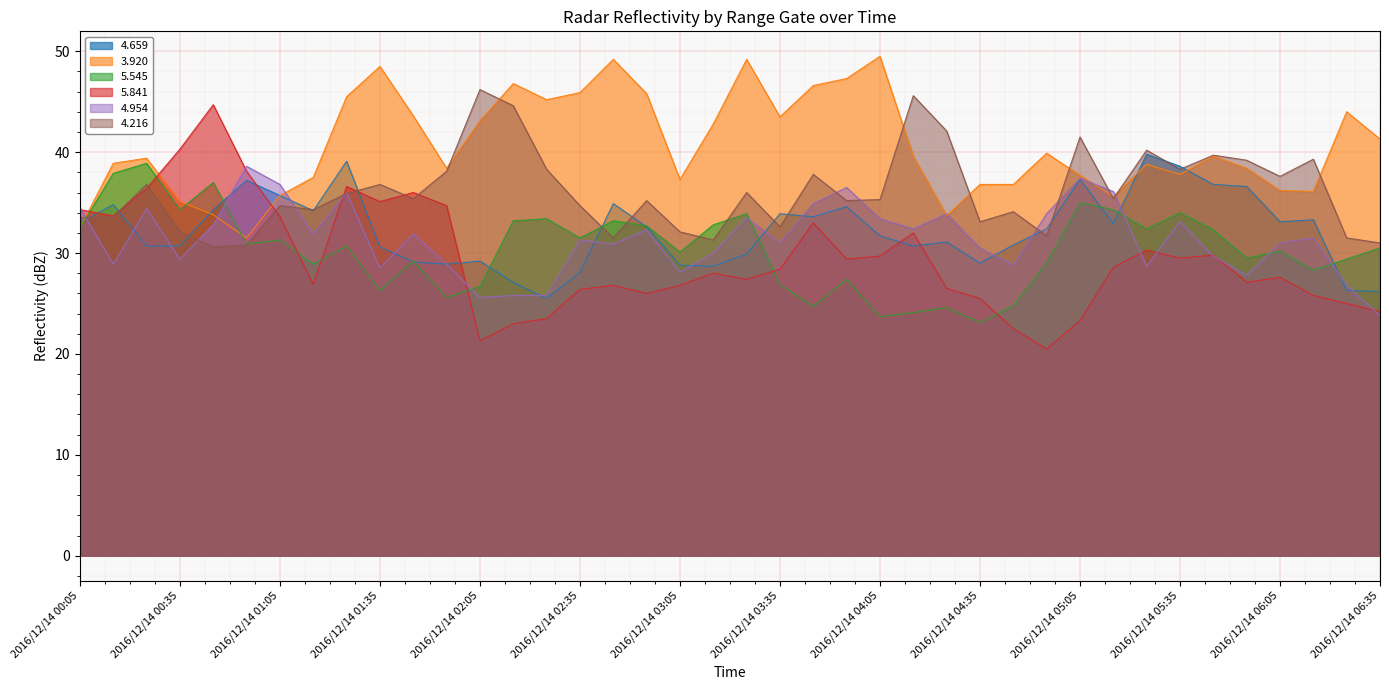

What are all the series names shown in the legend?

4.659, 3.920, 5.545, 5.841, 4.954, 4.216